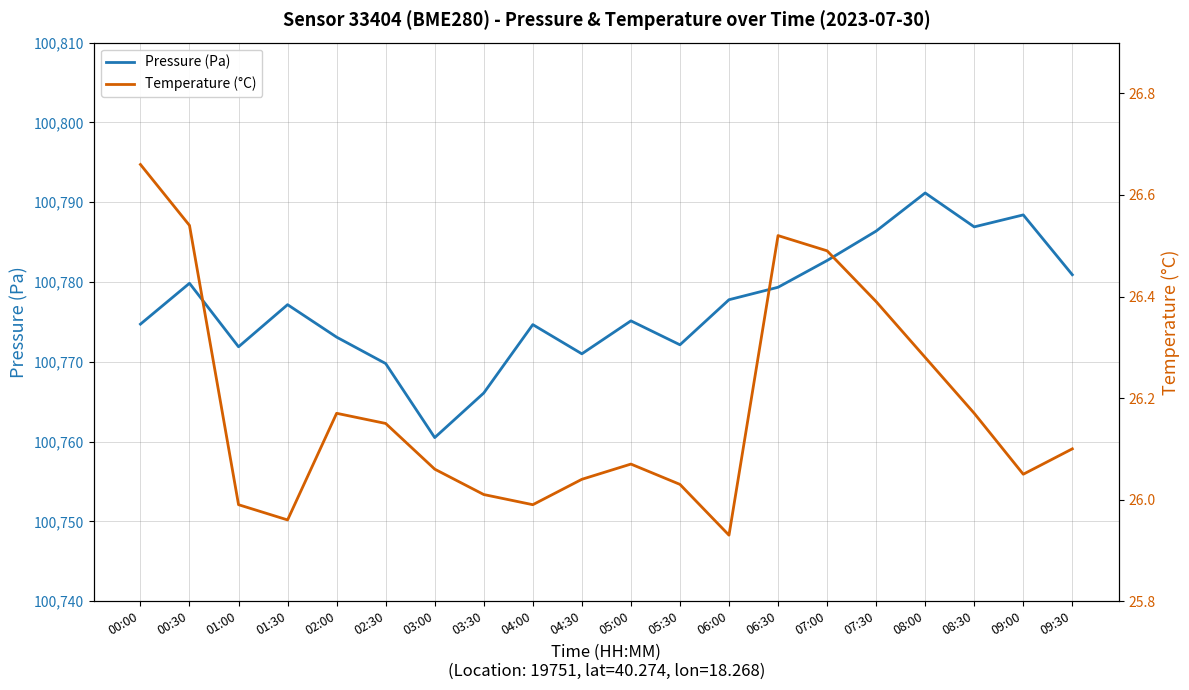

True or false: Pressure (Pa) and Temperature (°C) cross at least once.

False